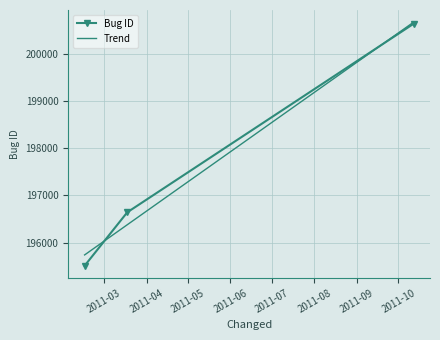

What is the maximum value shown in the chart?

200640